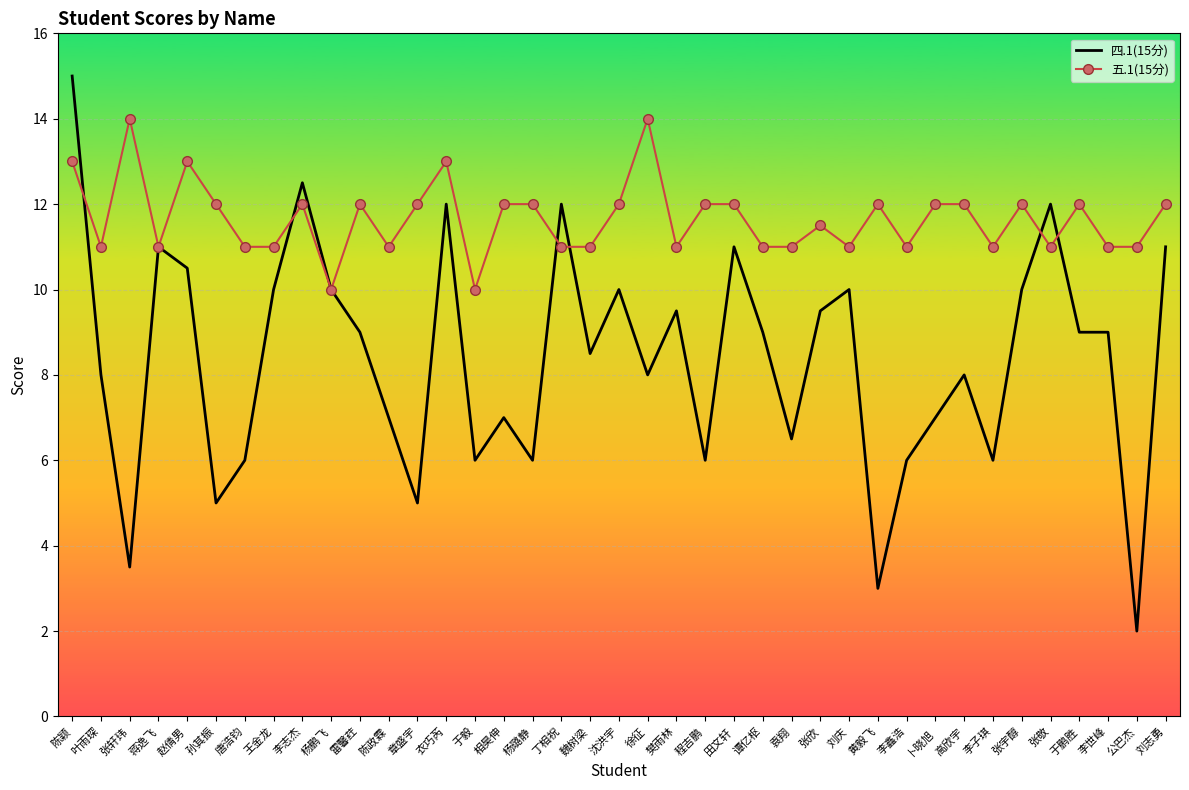

List the series in order of their overall mean, lowest first.

四.1(15分), 五.1(15分)